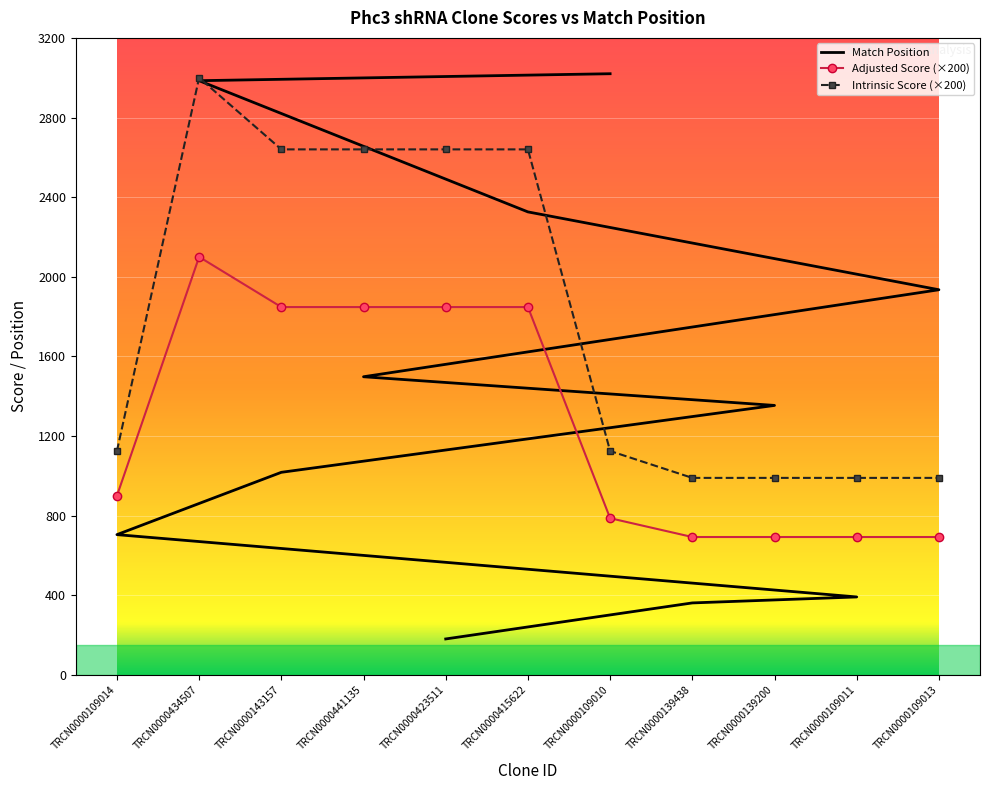

What is the sum of all Adjusted Score values?

13951.5